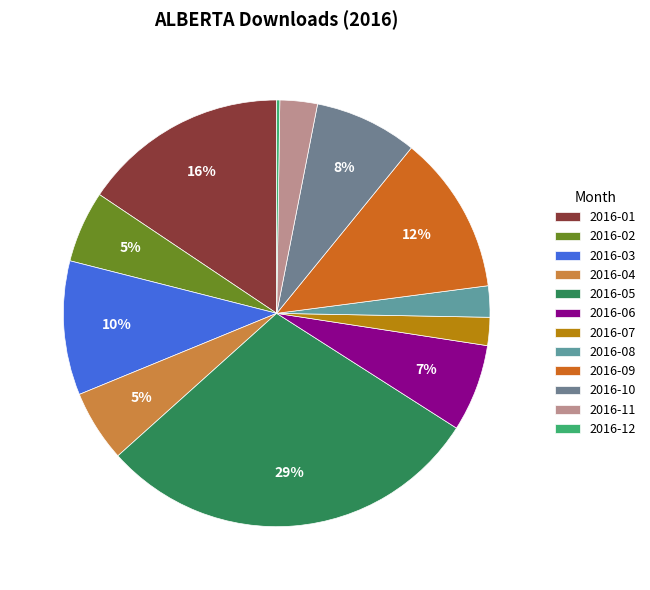

Which slice is the largest?

2016-05